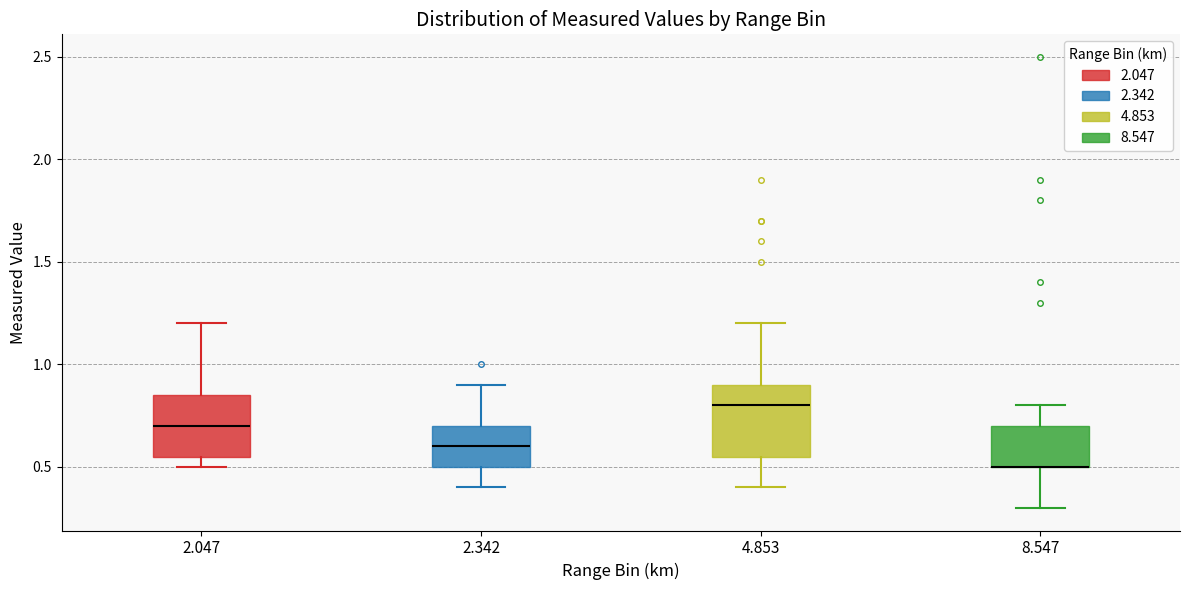

Reading left to right, transcribe this box plot: for each box, give where its median line is, the range the box spans, and where its two whiskers end, as read against the y-axis. The values are not printed on the chart, so give them approximately, as read against the axis.

2.047: median 0.70, box 0.55 to 0.85, whiskers 0.50 to 1.20
2.342: median 0.60, box 0.50 to 0.70, whiskers 0.40 to 0.90
4.853: median 0.80, box 0.55 to 0.90, whiskers 0.40 to 1.20
8.547: median 0.50 (drawn on the box's lower edge), box 0.50 to 0.70, whiskers 0.30 to 0.80